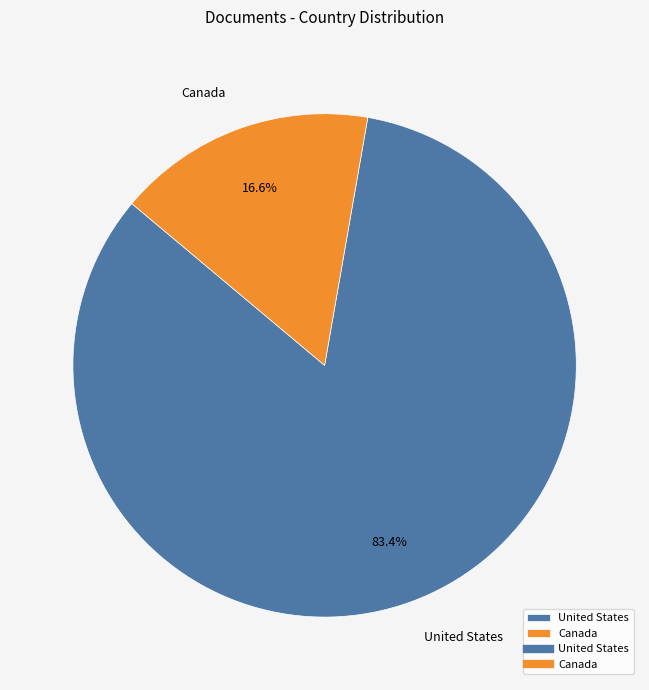

Rank the categories by value from lowest to highest.

Canada, United States